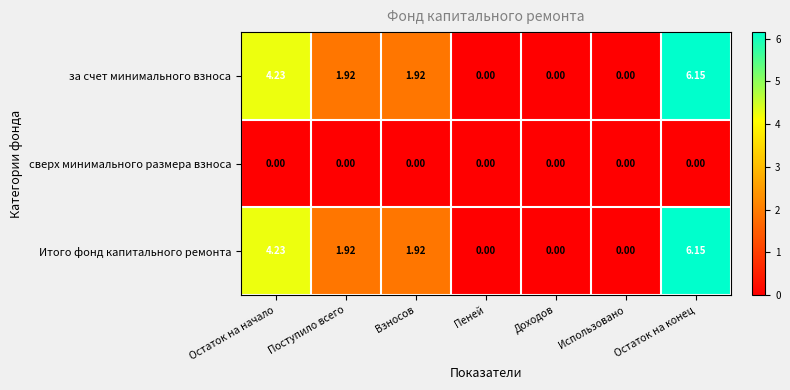

At which category is the sum across all series the highest?

Остаток на конец